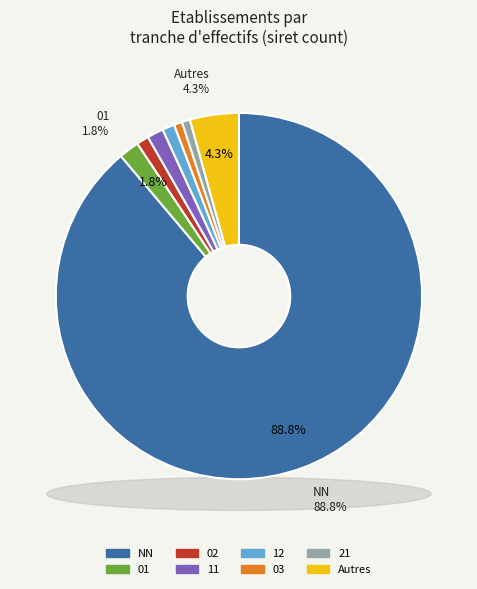

Do 21 and 03 together represent more than half of the pie?

No